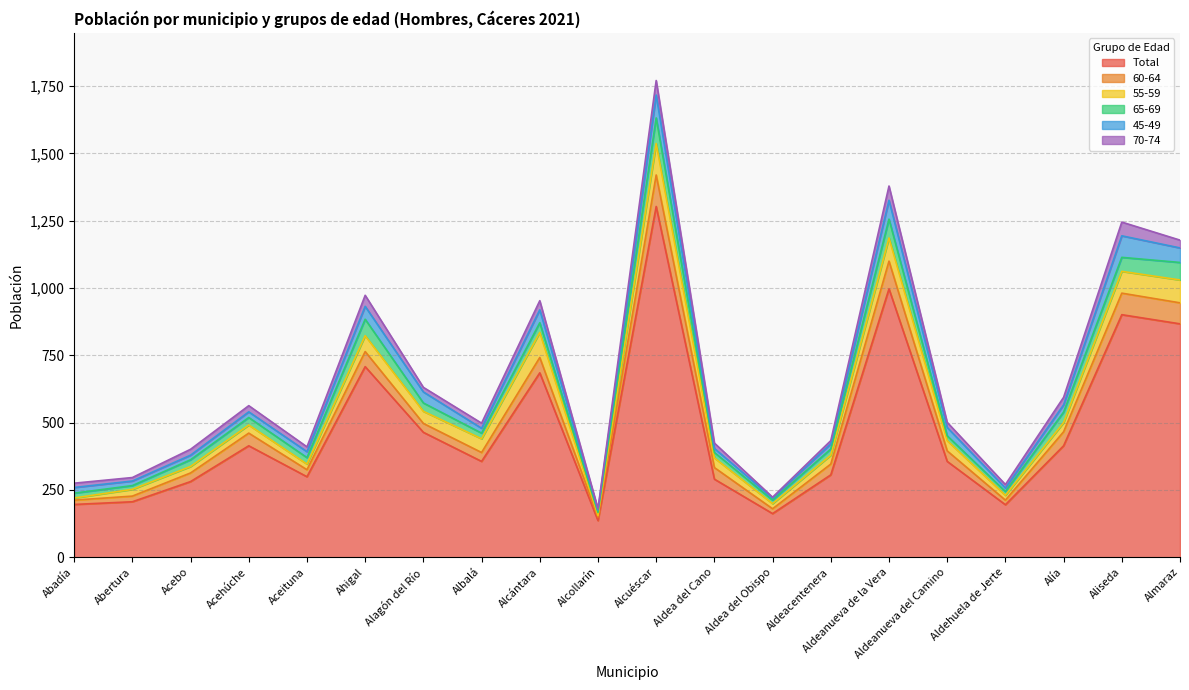

What is the value of the 55-59 point at the 16th from the left?

38